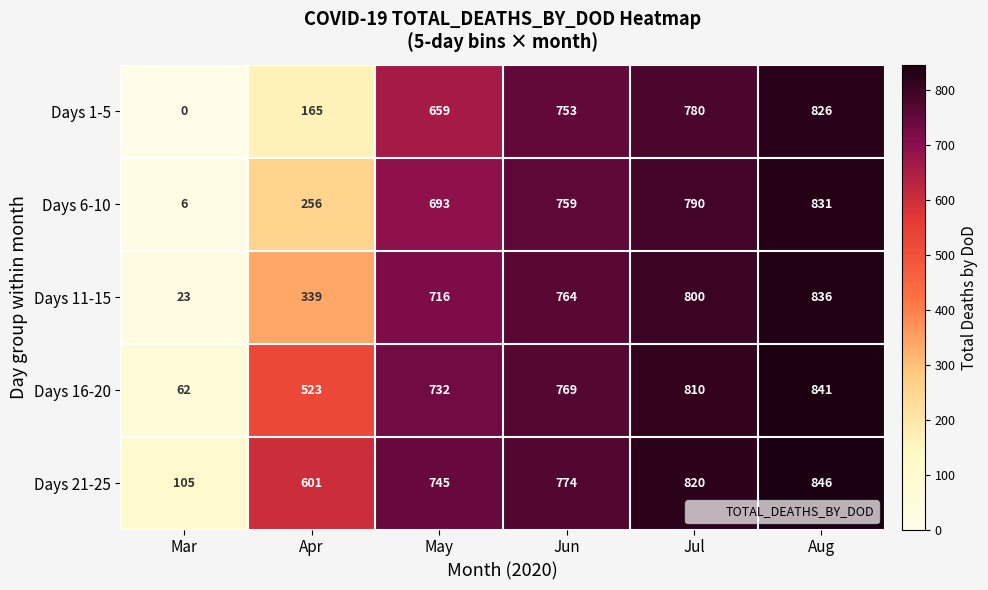

What is the average value of the Days 16-20 series?

623